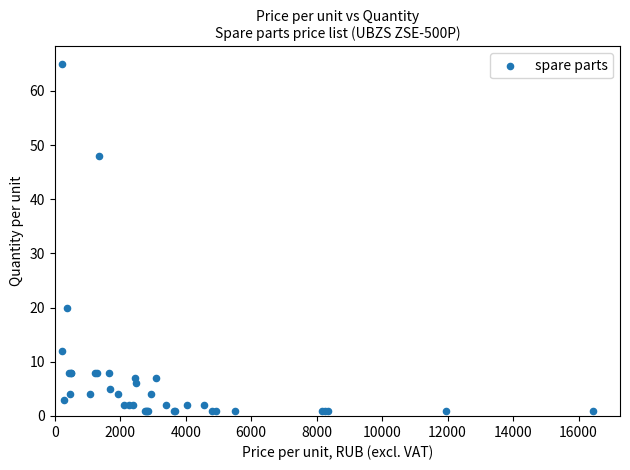

What Y value in the scatter plot is closest to 33?

20